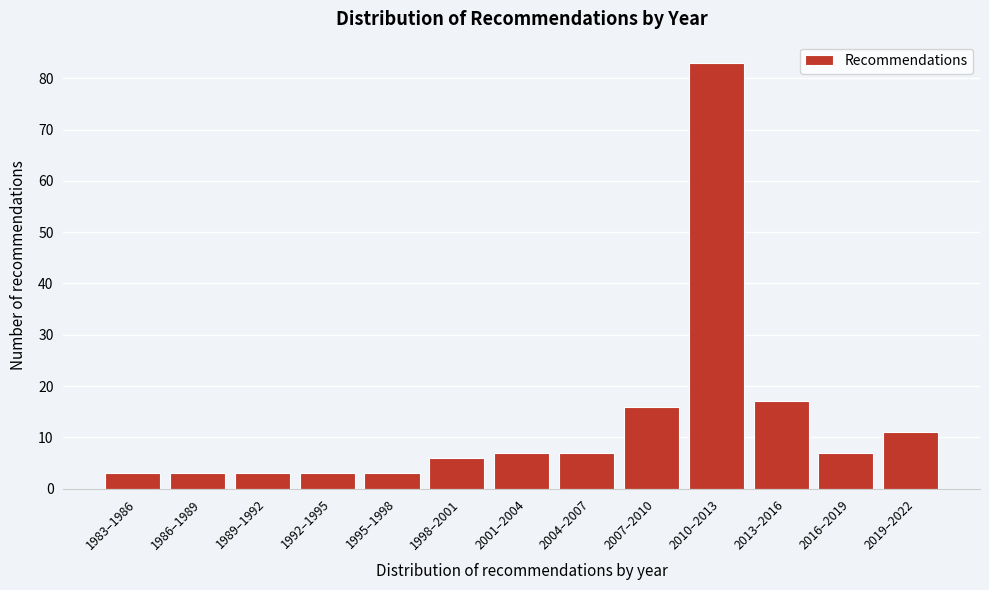

Reading left to right, list all the values displayed in this chart.

1983–1986=3	1986–1989=3	1989–1992=3	1992–1995=3	1995–1998=3	1998–2001=6	2001–2004=7	2004–2007=7	2007–2010=16	2010–2013=83	2013–2016=17	2016–2019=7	2019–2022=11